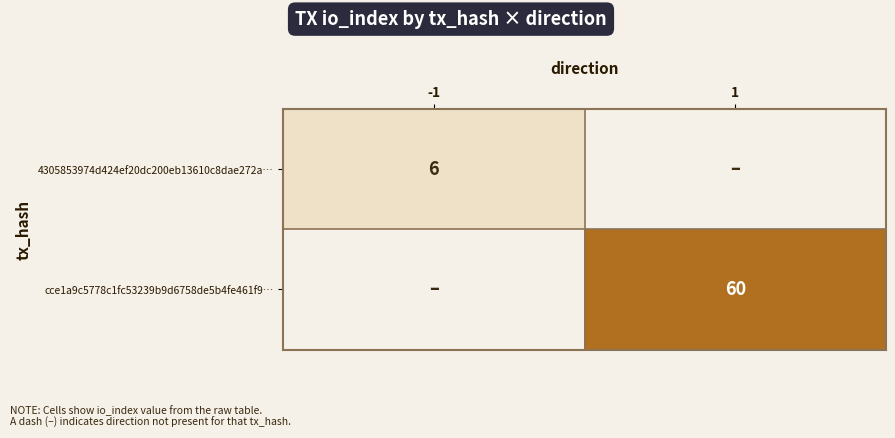

Is the value of 4305853974d424ef20dc200eb13610c8dae272a… at -1 greater than the value of cce1a9c5778c1fc53239b9d6758de5b4fe461f9… at 1?

No